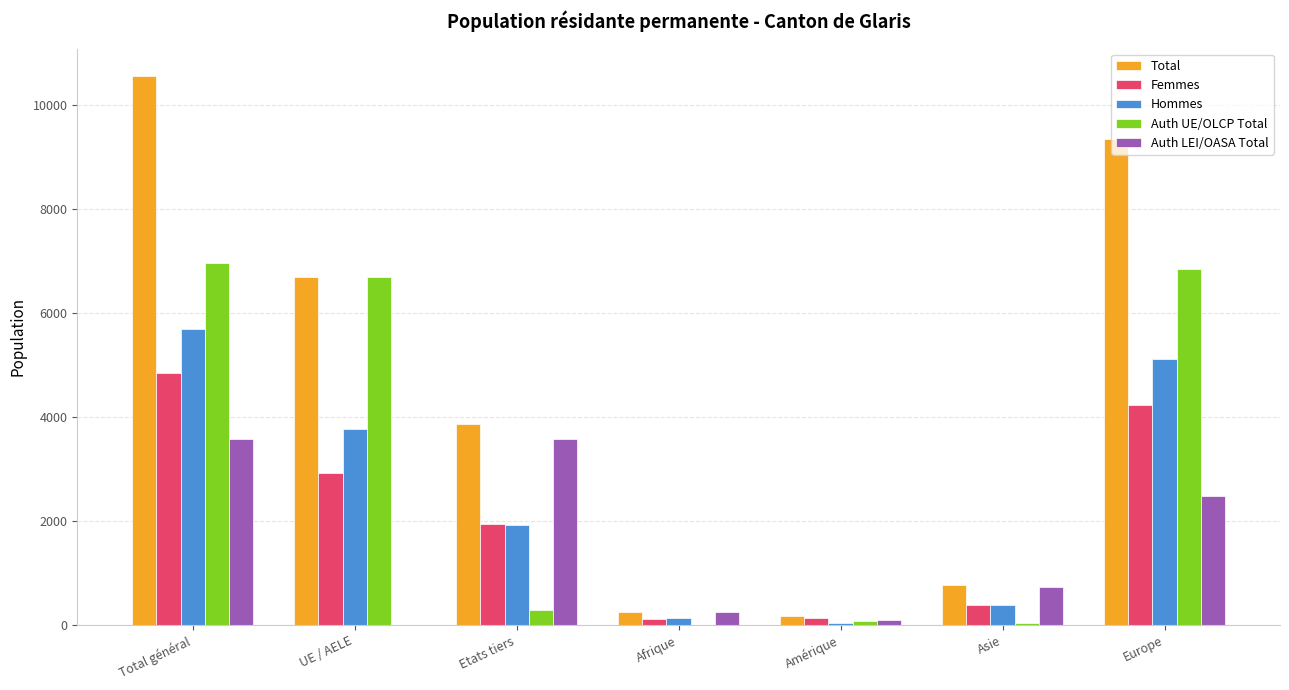

Is it true that Auth LEI/OASA Total equals 4064 at Europe?

False